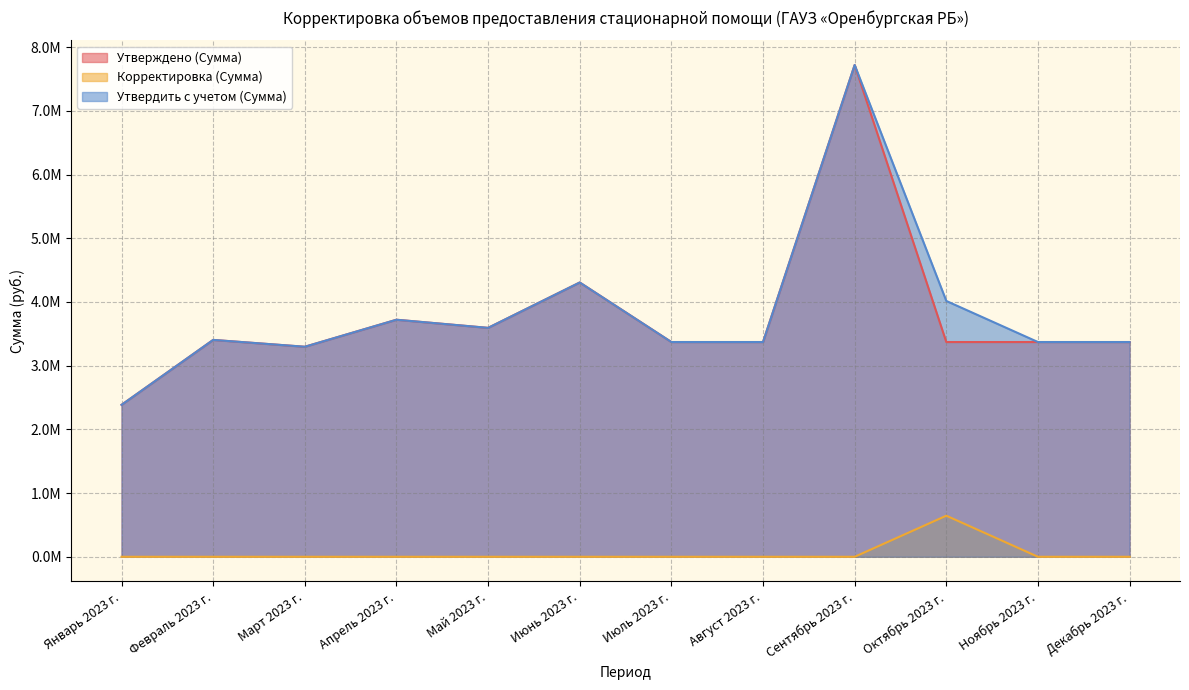

What value does the Утвердить с учетом (Сумма) series have at Май 2023 г.?

3593196.5